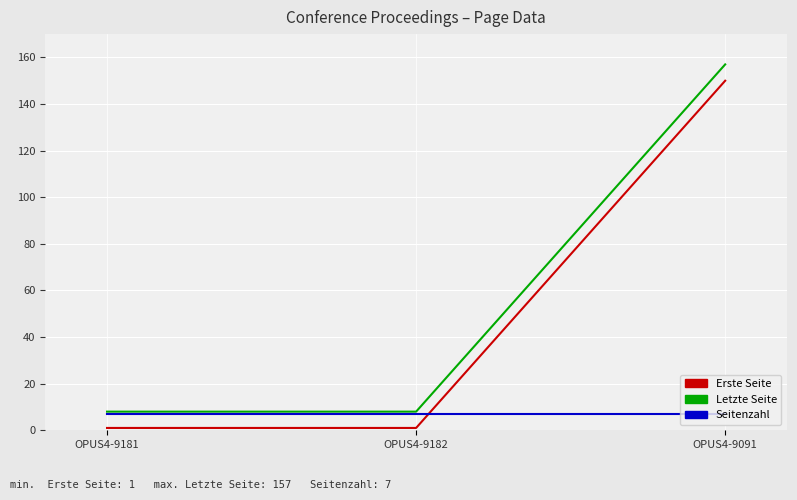

What is the highest value of the Letzte Seite series?

157